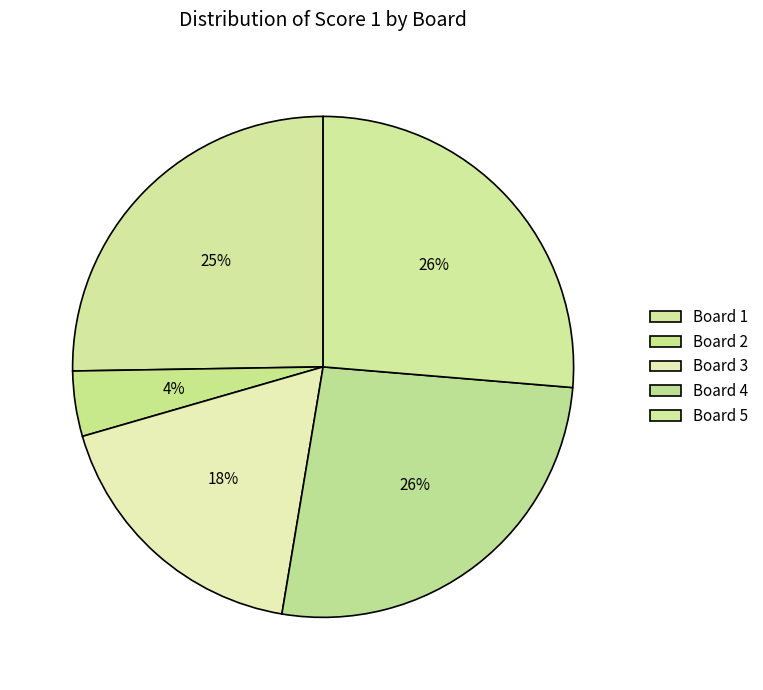

To the nearest percent, what is the difference between the Board 3 and Board 1 slice percentages?

7%